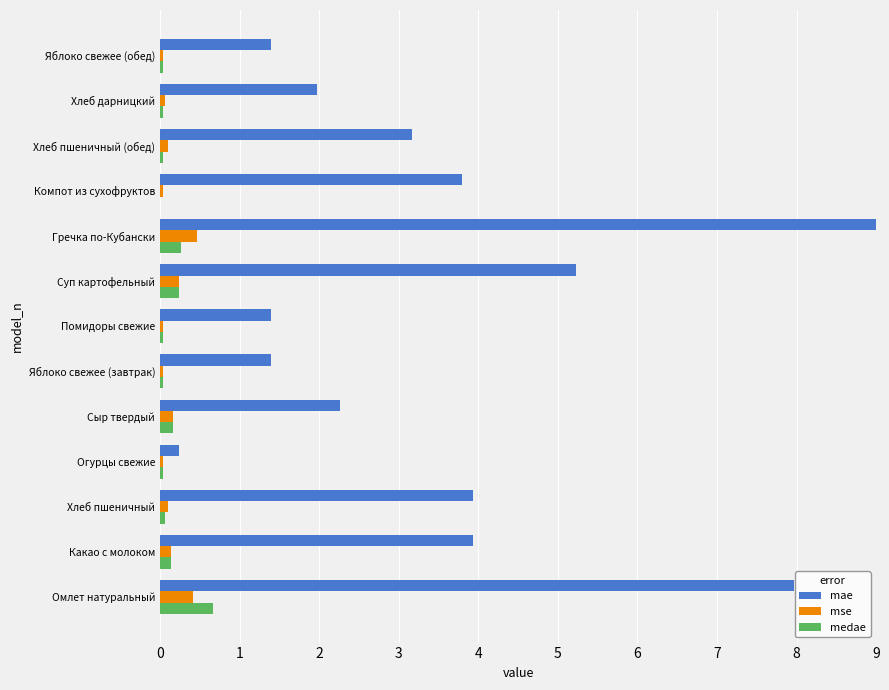

What is the average value of the medae series?

0.1